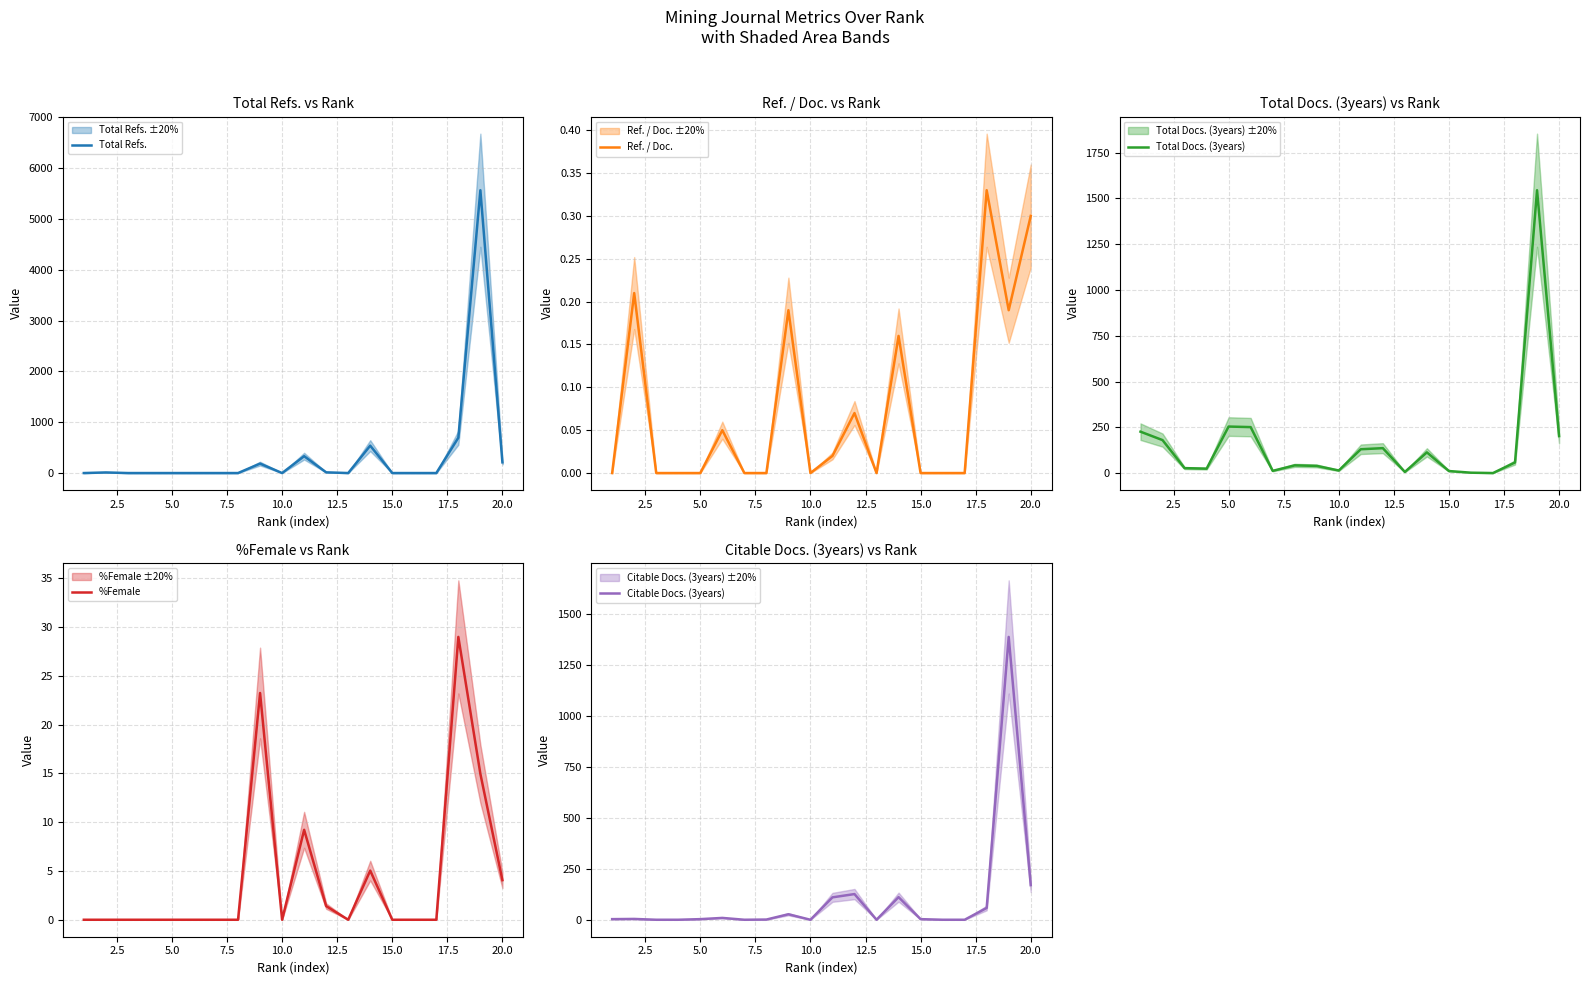

How many times do Total Docs. (3years) and Total Refs. cross each other?

6